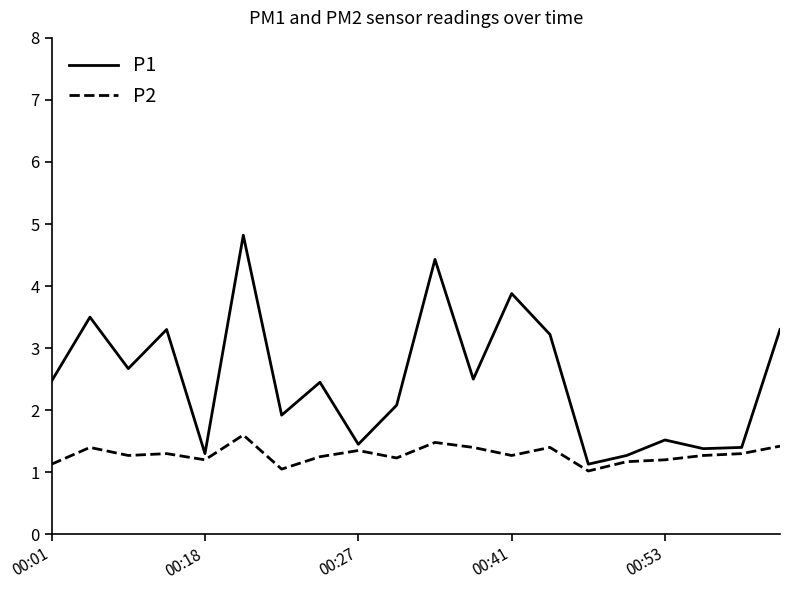

True or false: P1 and P2 cross at least once.

False